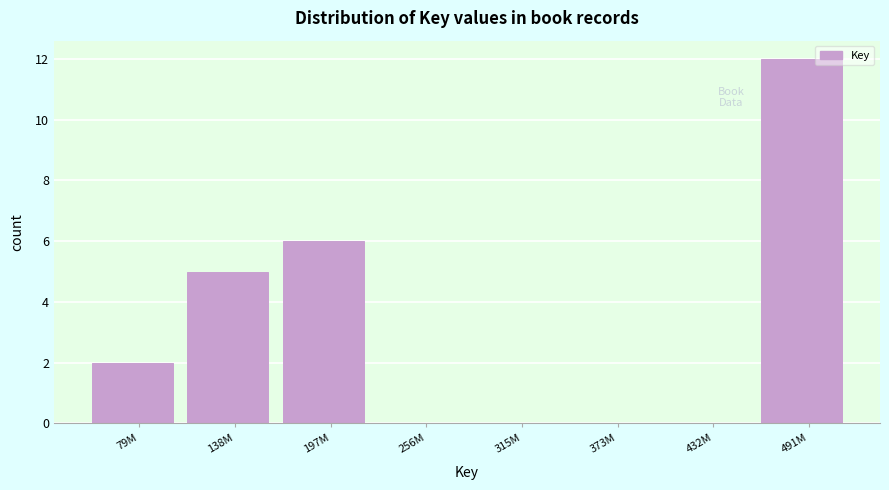

Reading left to right, transcribe all the data shown in this chart.

79M=2	138M=5	197M=6	256M=0	315M=0	373M=0	432M=0	491M=12